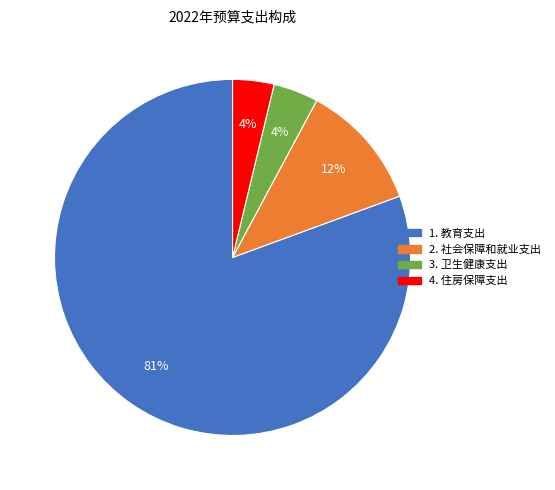

Does any single category account for the majority?

Yes